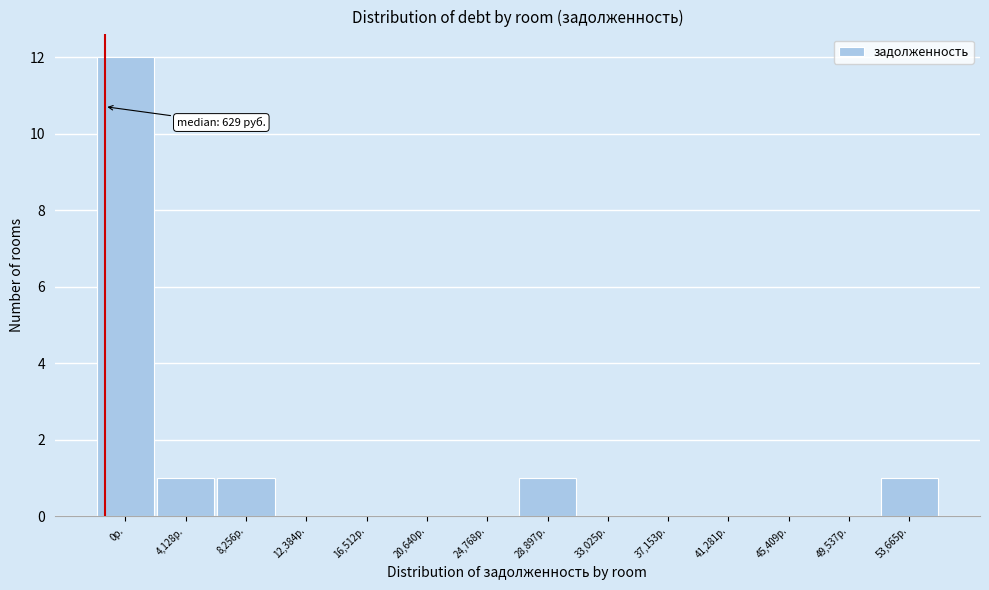

Reading left to right, what are all the values shown in this chart?

0р.=12	4,128р.=1	8,256р.=1	12,384р.=0	16,512р.=0	20,640р.=0	24,768р.=0	28,897р.=1	33,025р.=0	37,153р.=0	41,281р.=0	45,409р.=0	49,537р.=0	53,665р.=1